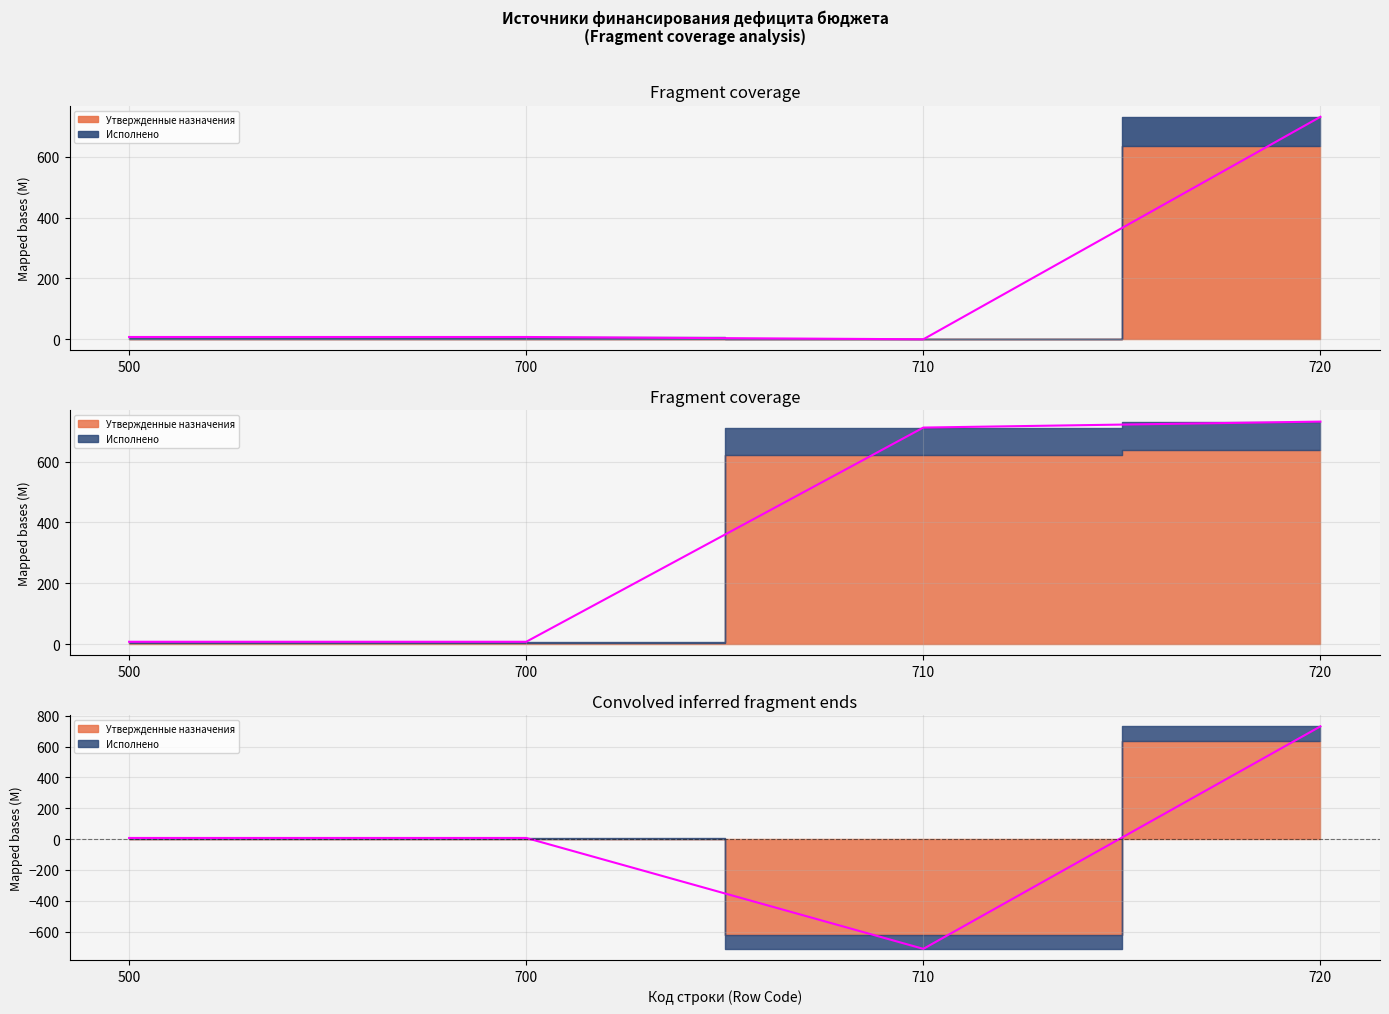

Where is the data nearest to the value 9?

500